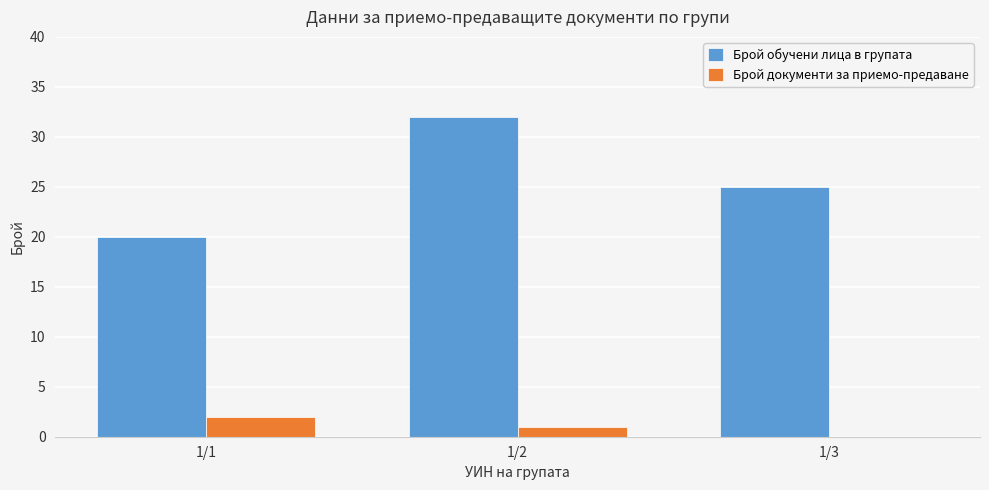

Is the value of Брой обучени лица в групата at 1/2 greater than the value of Брой документи за приемо-предаване at 1/3?

Yes